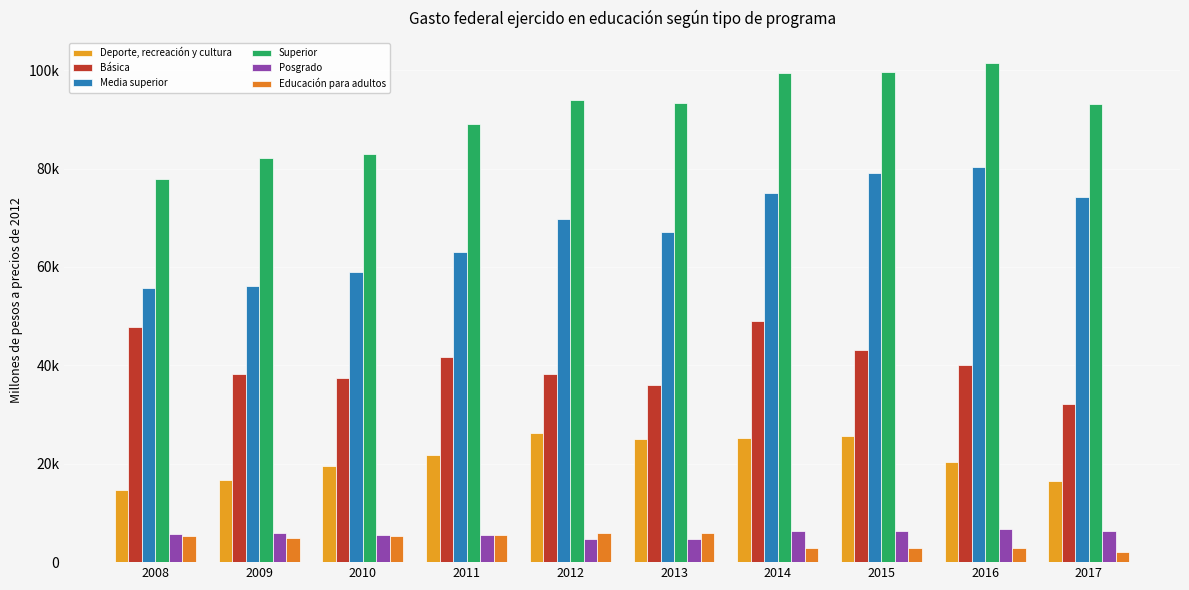

Are the bars grouped side by side (vs. stacked)?

Yes